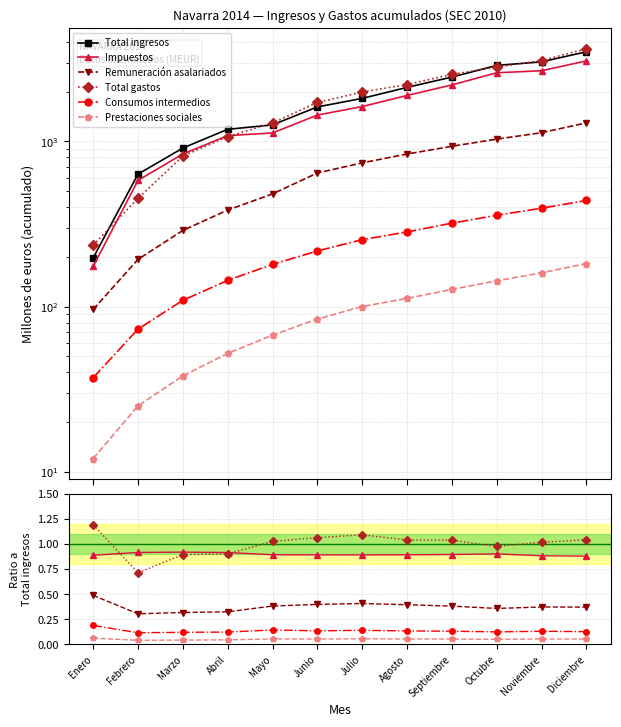

What is the spread (max minus min) of values at Agosto?

2125.9